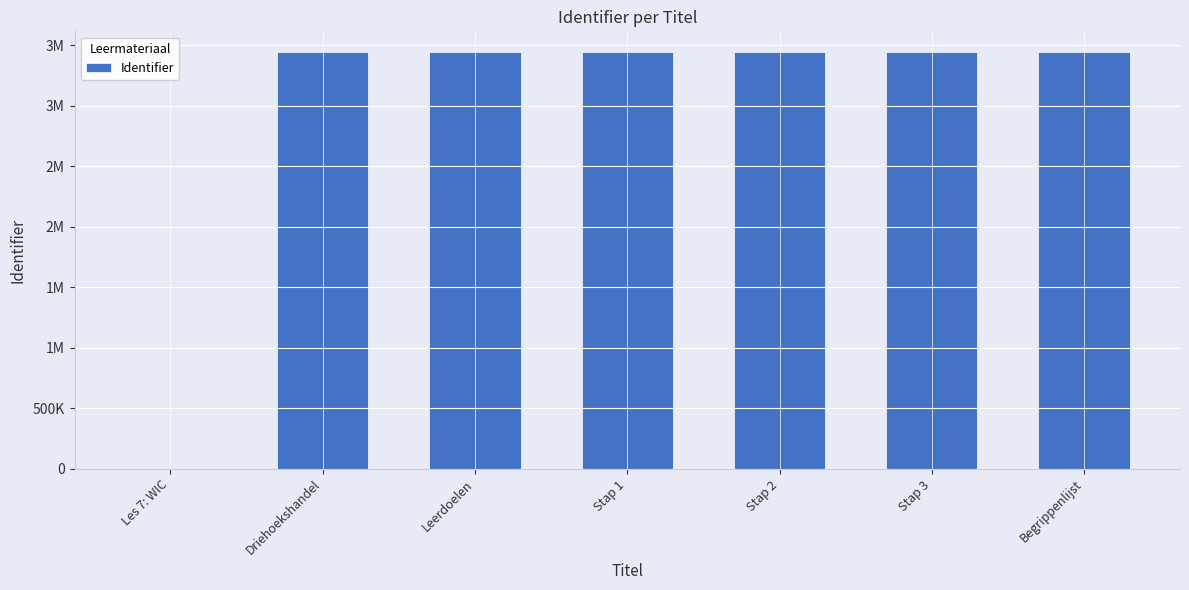

Reading left to right, extract all data points from this chart.

0	3441507	3441508	3441512	3441514	3441516	3441521